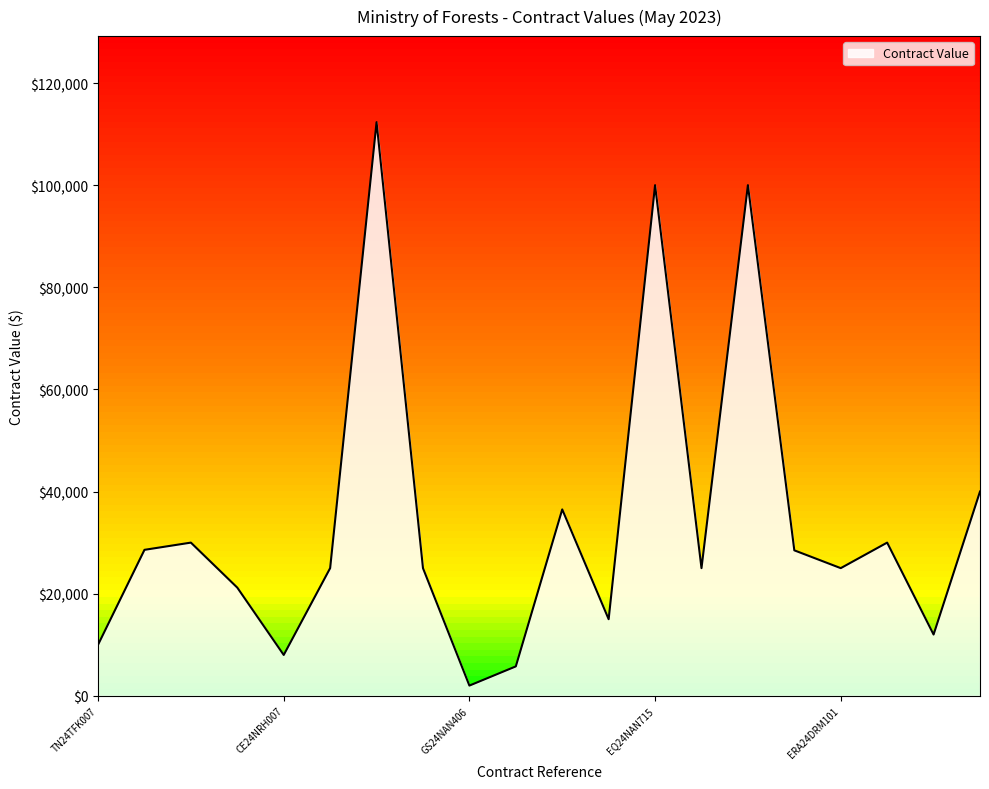

What is the difference between the maximum and minimum values?

110338.4